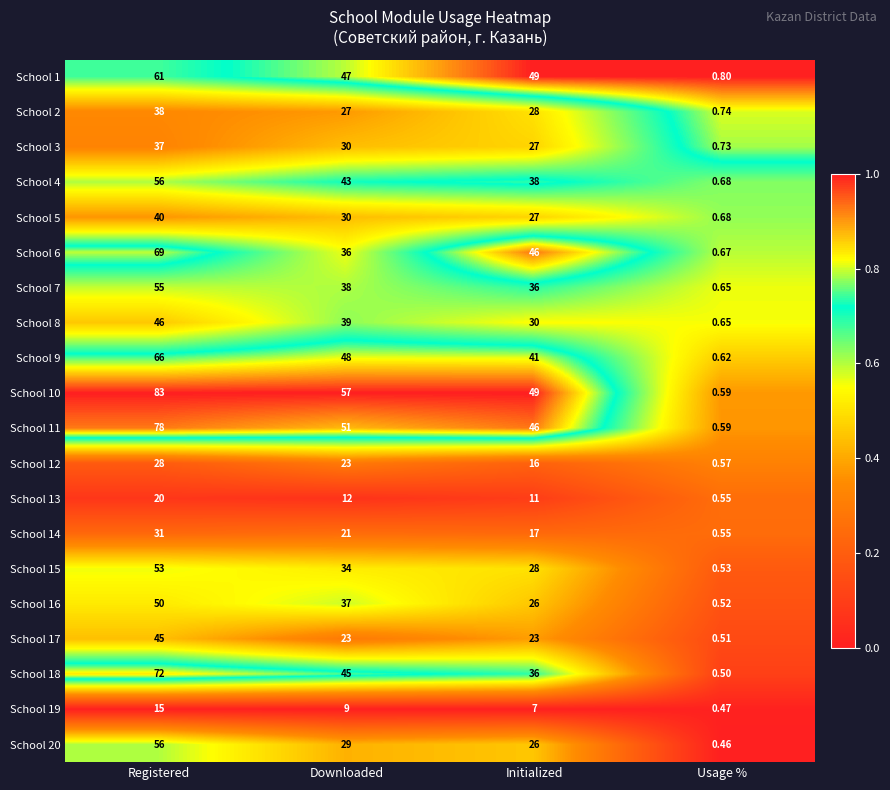

Which category has the lowest value in the School 6 series?

Usage %